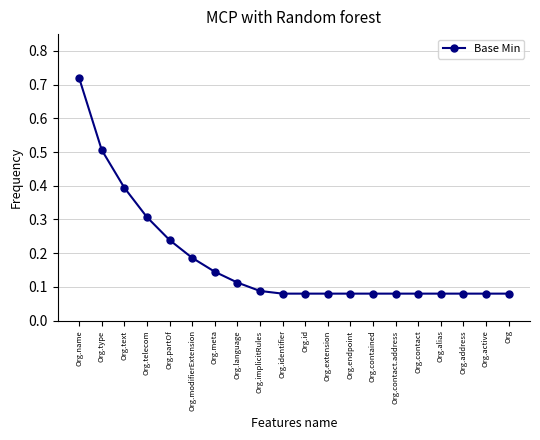

What is the label of the 16th point from the left?

Org.contact